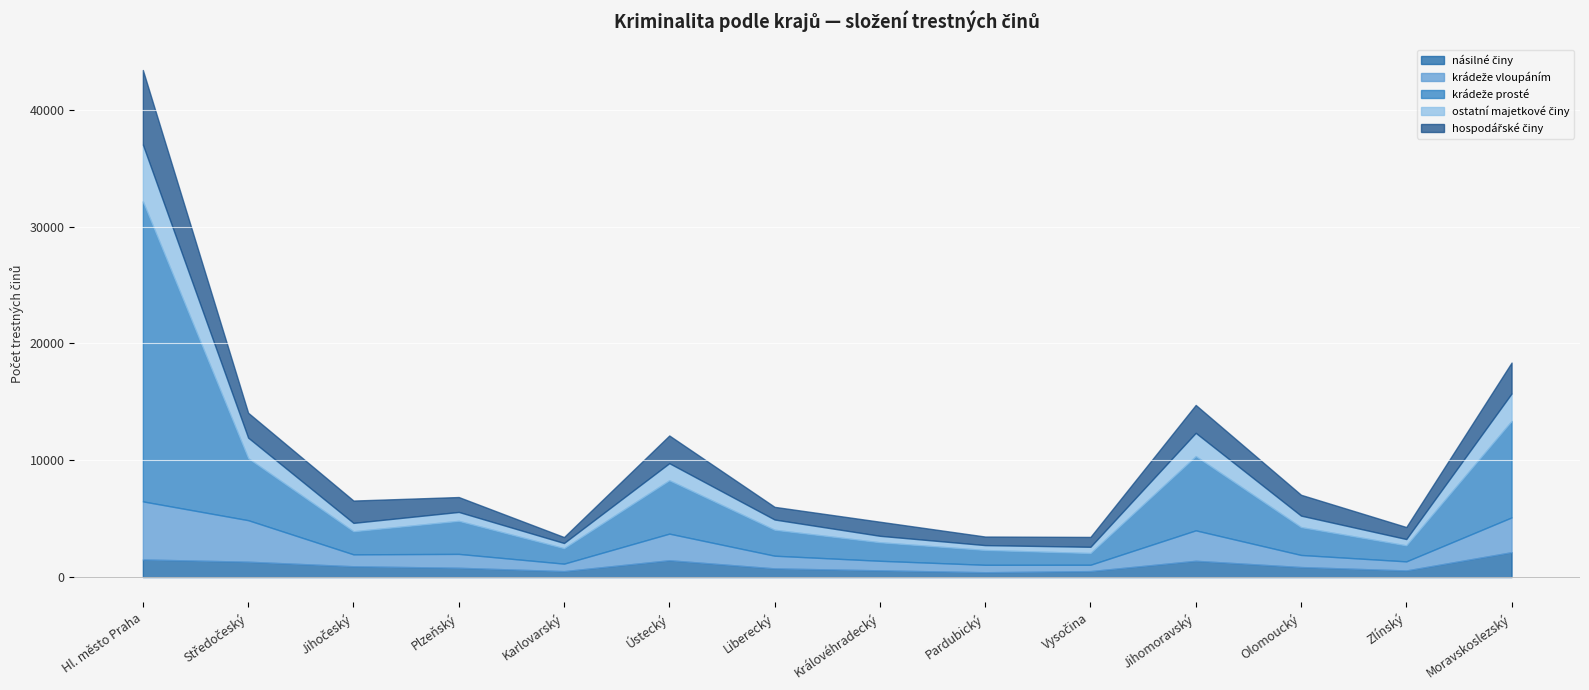

What is the label of the 14th point from the right?

Hl. město Praha